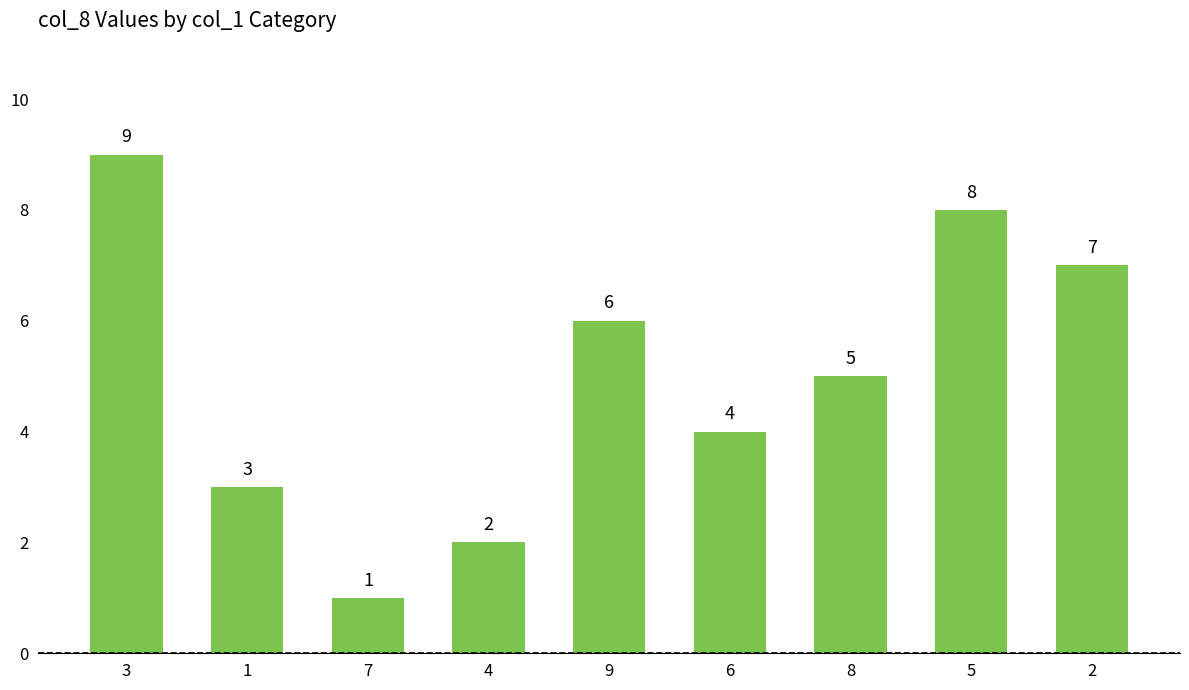

How many bars are there in total?

9